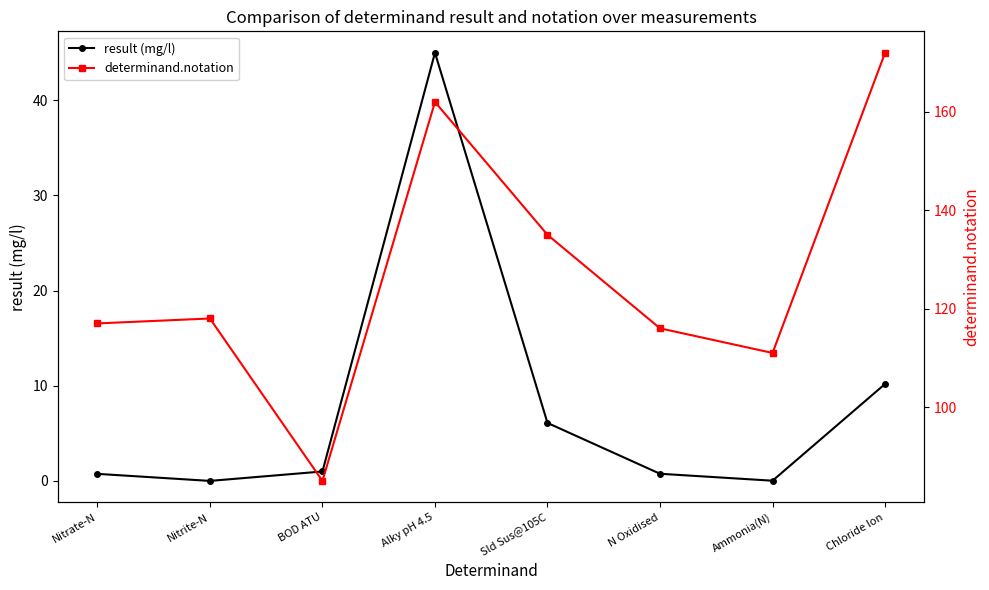

Reading left to right, list all the values displayed in this chart.

result (mg/l): 0.8	0.0	1.0	45.0	6.1	0.8	0.0	10.2
determinand.notation: 117.0	118.0	85.0	162.0	135.0	116.0	111.0	172.0